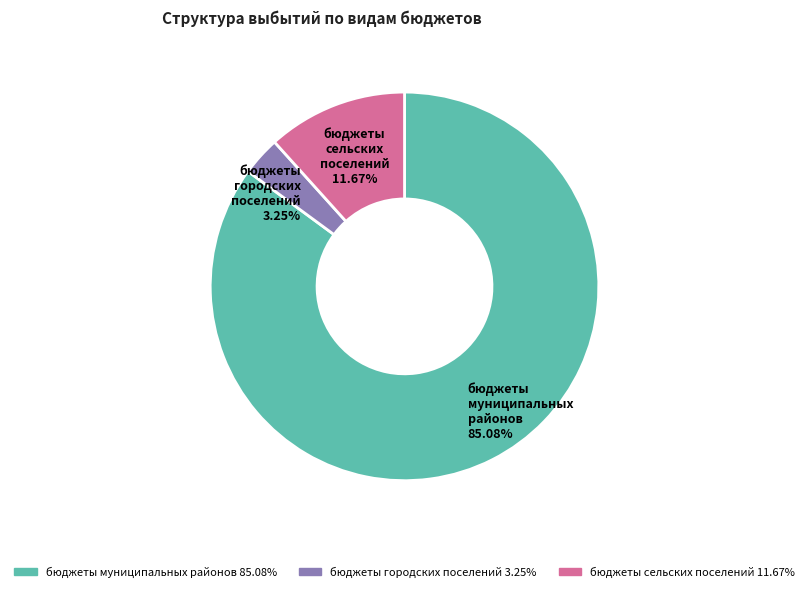

How many slices are in this pie chart?

3